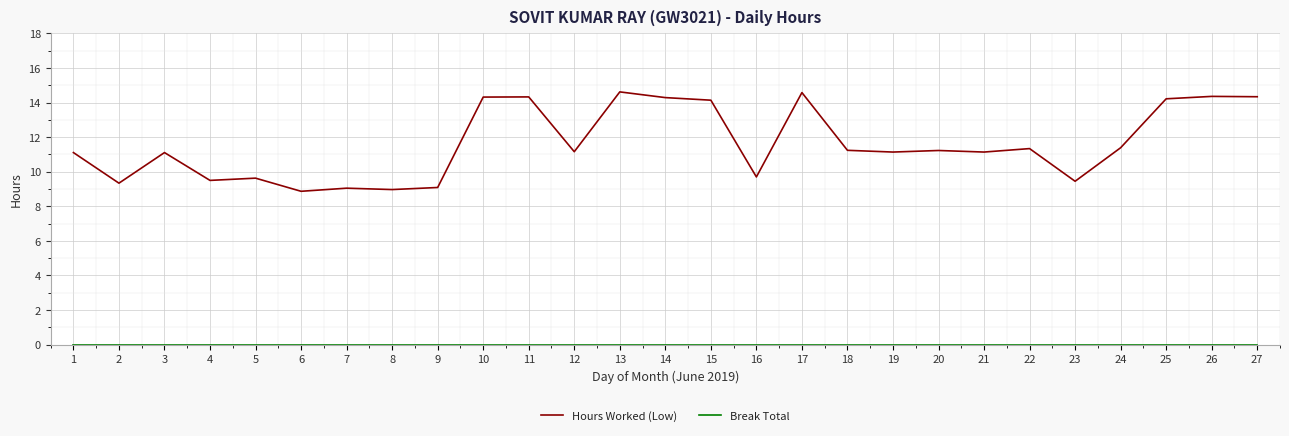

Which series has the largest range (max minus min)?

Hours Worked (Low)